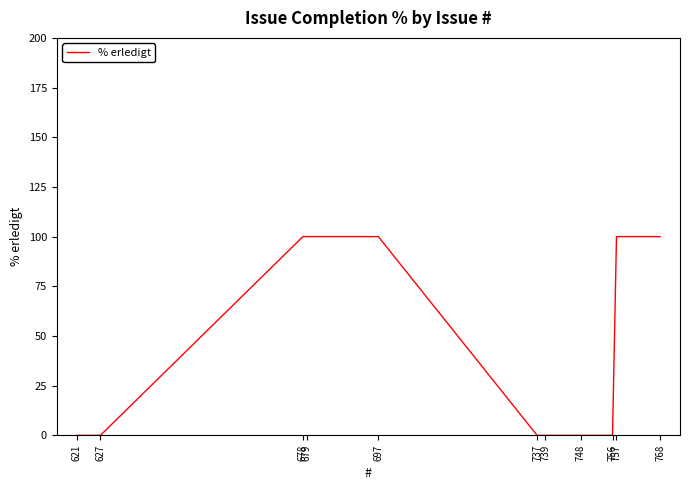

Reading right to left, list all the values displayed in this chart.

768=100	757=100	756=0	748=0	739=0	737=0	697=100	679=100	678=100	627=0	621=0